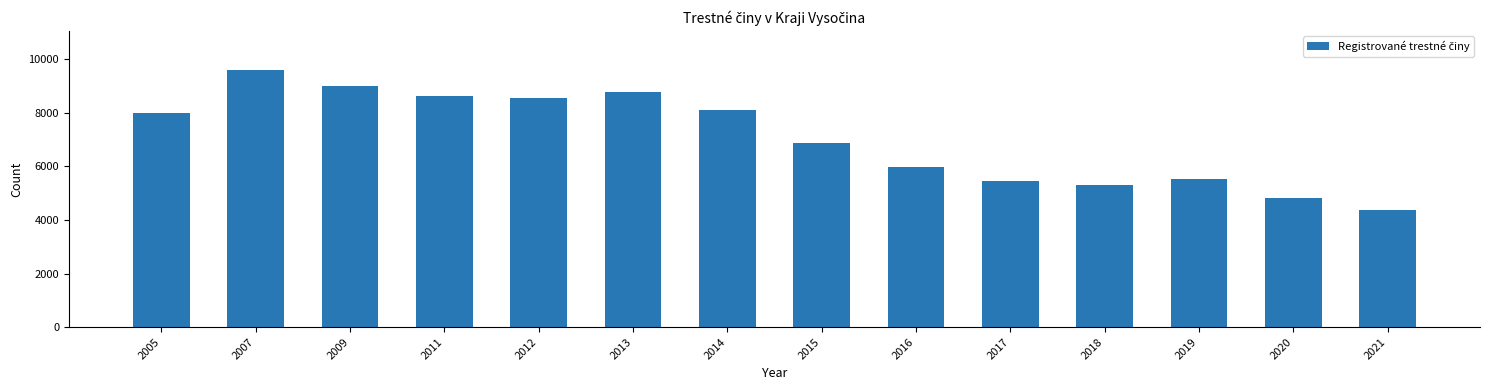

True or false: the data shows 5538 at 2019.

True